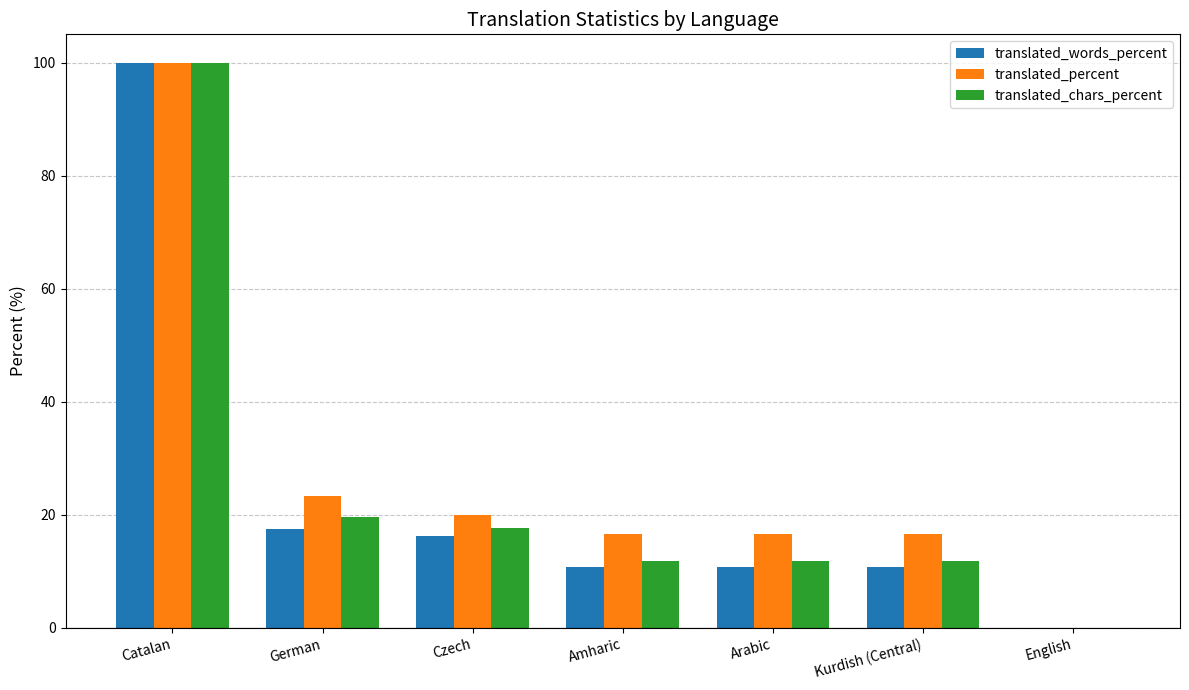

Read the translated_percent value at Catalan.

100.0